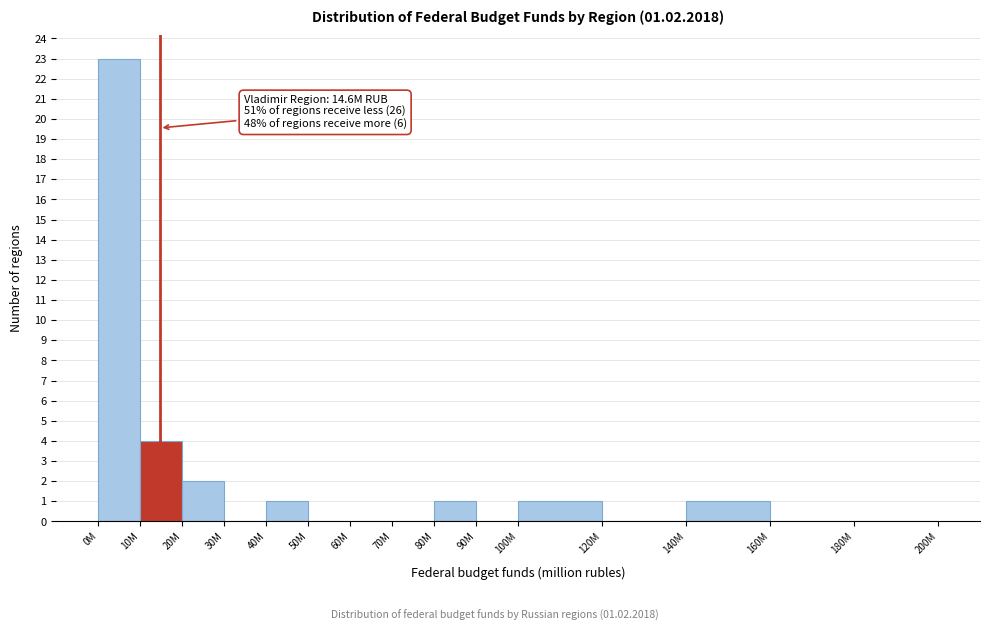

Reading right to left, list all the values displayed in this chart.

180M=0	160M=0	140M=1	120M=0	100M=1	90M=0	80M=1	70M=0	60M=0	50M=0	40M=1	30M=0	20M=2	10M=4	0M=23